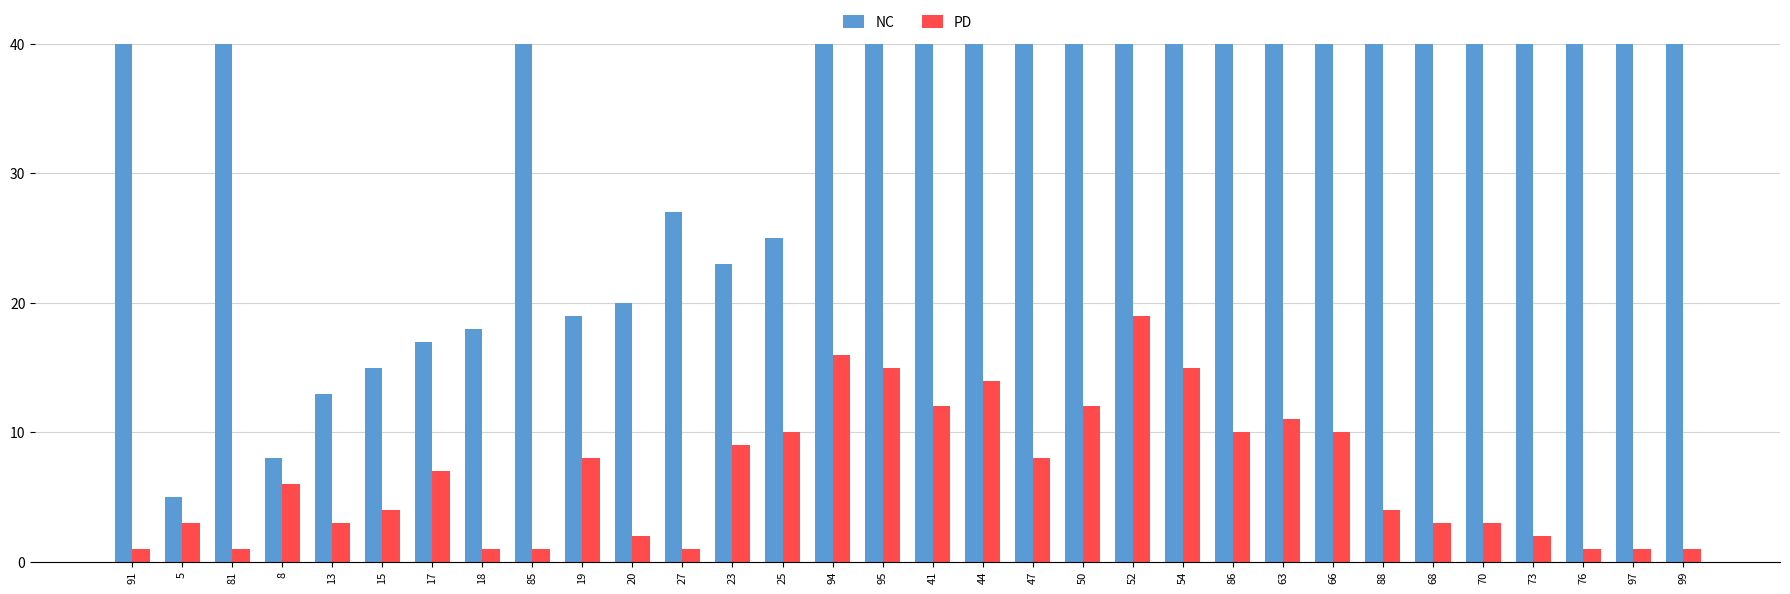

Between 20 and 50, which is larger?

50